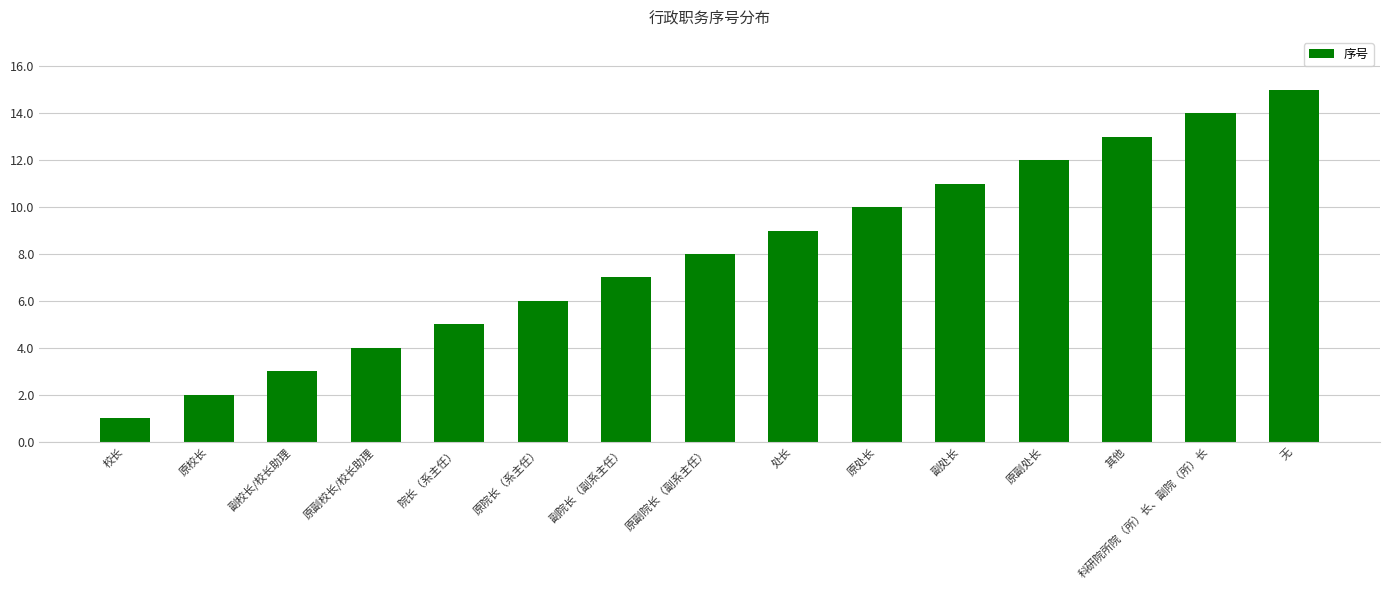

What is the average value?

8